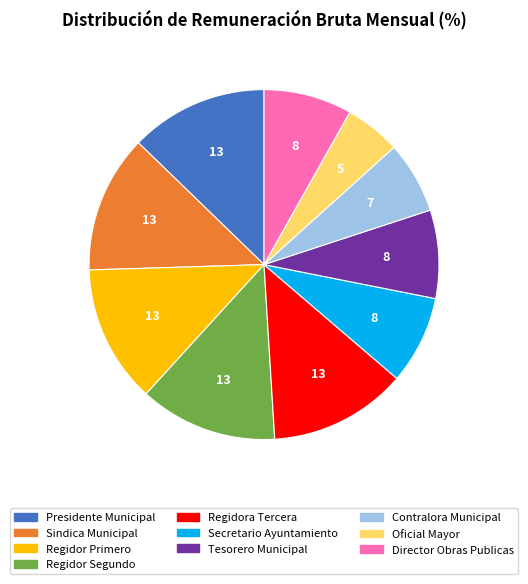

Approximately how many times larger is the value at Presidente Municipal compared to Contralora Municipal?

1.9